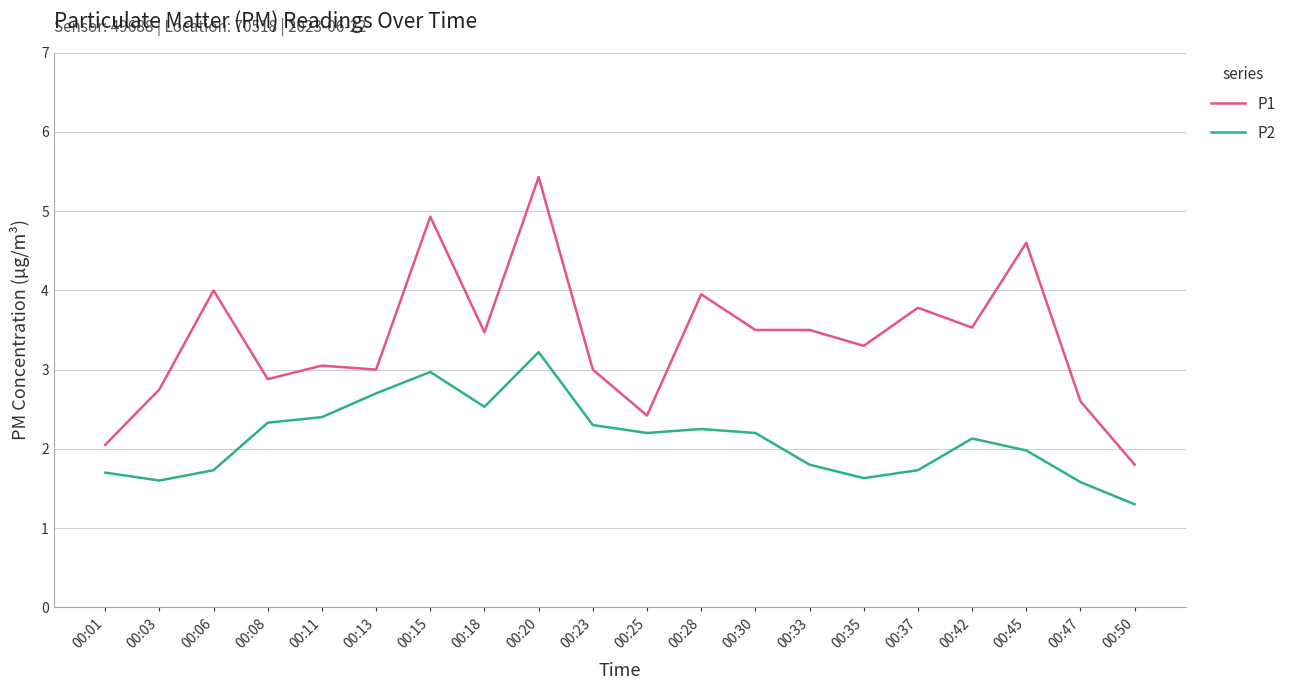

What is the minimum value shown in the chart?

1.3